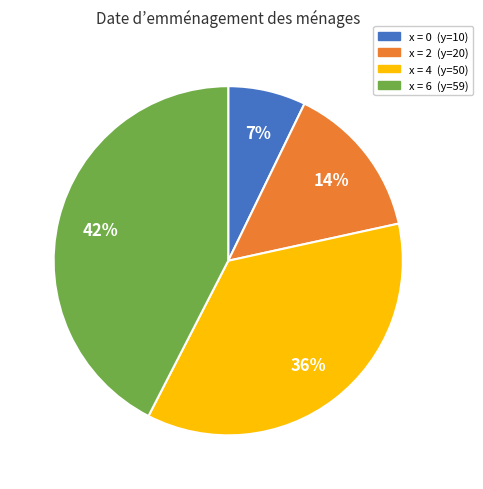

Count the number of slices in the pie.

4